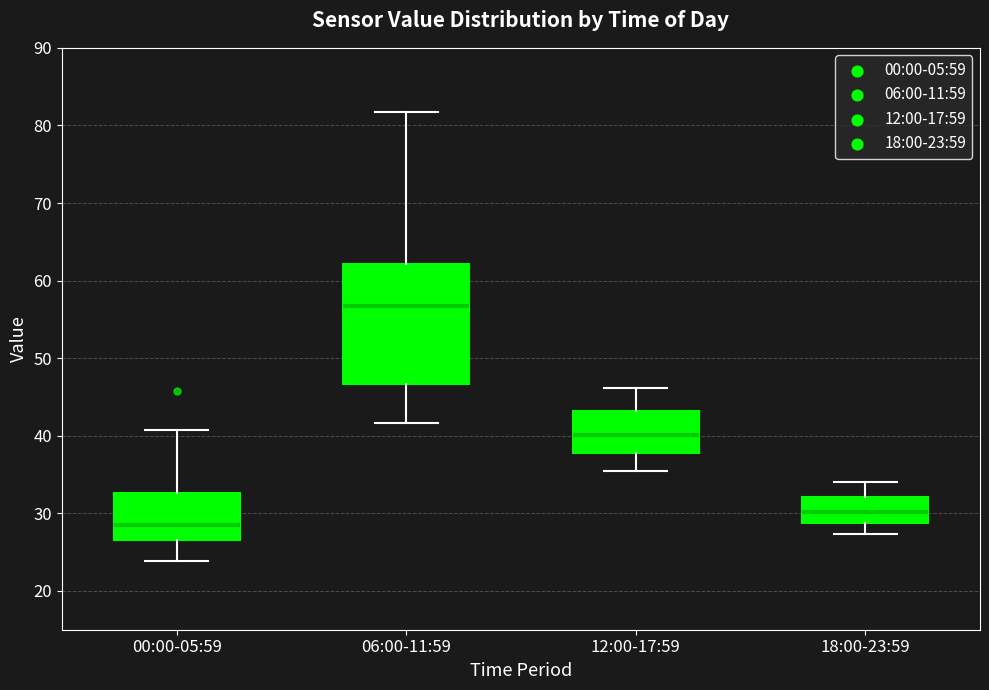

Where is the lower edge of the box for 18:00-23:59 on the y-axis? The values are not printed on the chart, so give them approximately, as read against the axis.

29